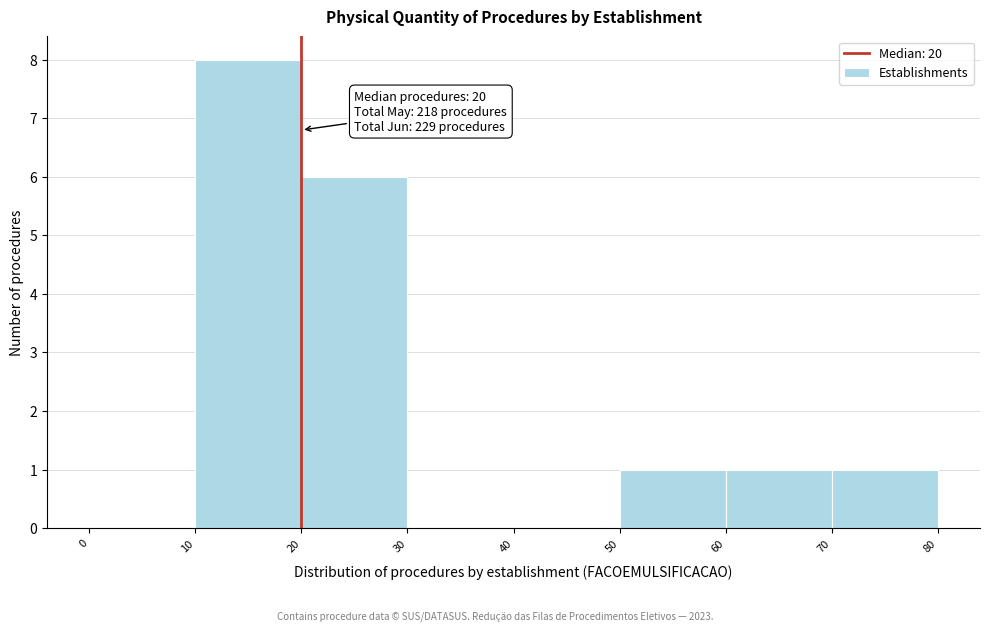

Over which range of the x-axis is the bar tallest?

10 to 20